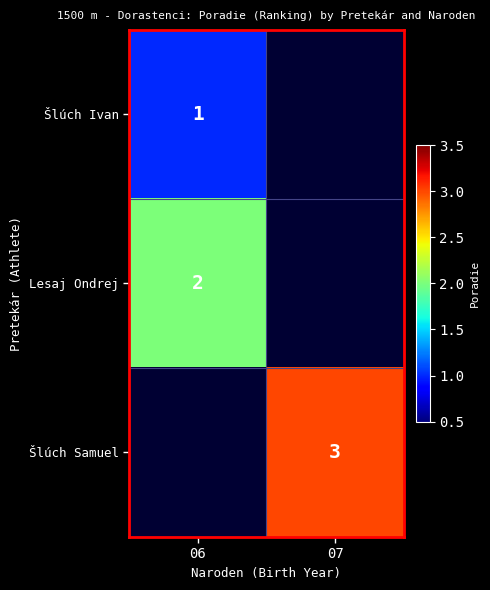

Between 06 and 07, which is larger?

07